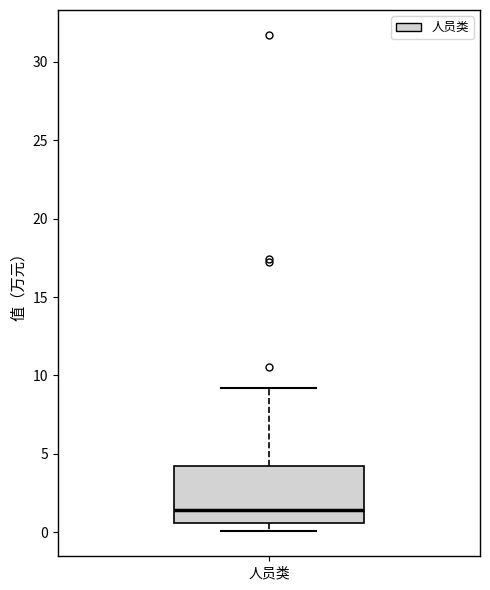

Transcribe this box plot: give where the median line is, the range the box spans, and where the two whiskers end, as read against the y-axis. The values are not printed on the chart, so give them approximately, as read against the axis.

median 1.5, box 0.5 to 4.5, whiskers 0.0 to 9.0